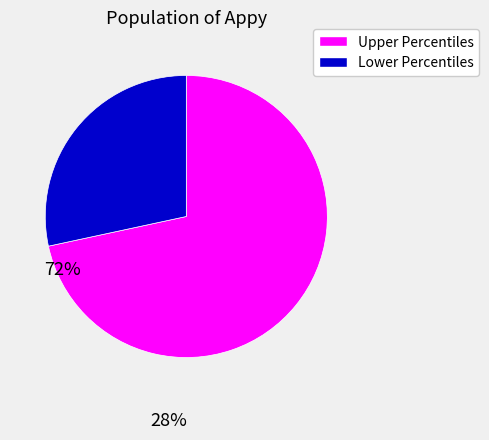

Is there a majority slice in this chart?

Yes